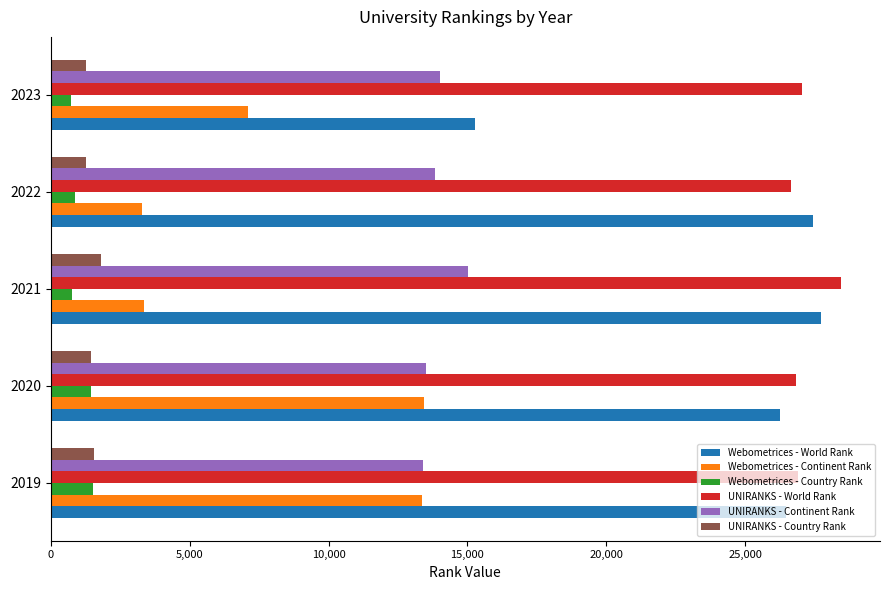

What is the minimum value for Webometrices - Country Rank?

715